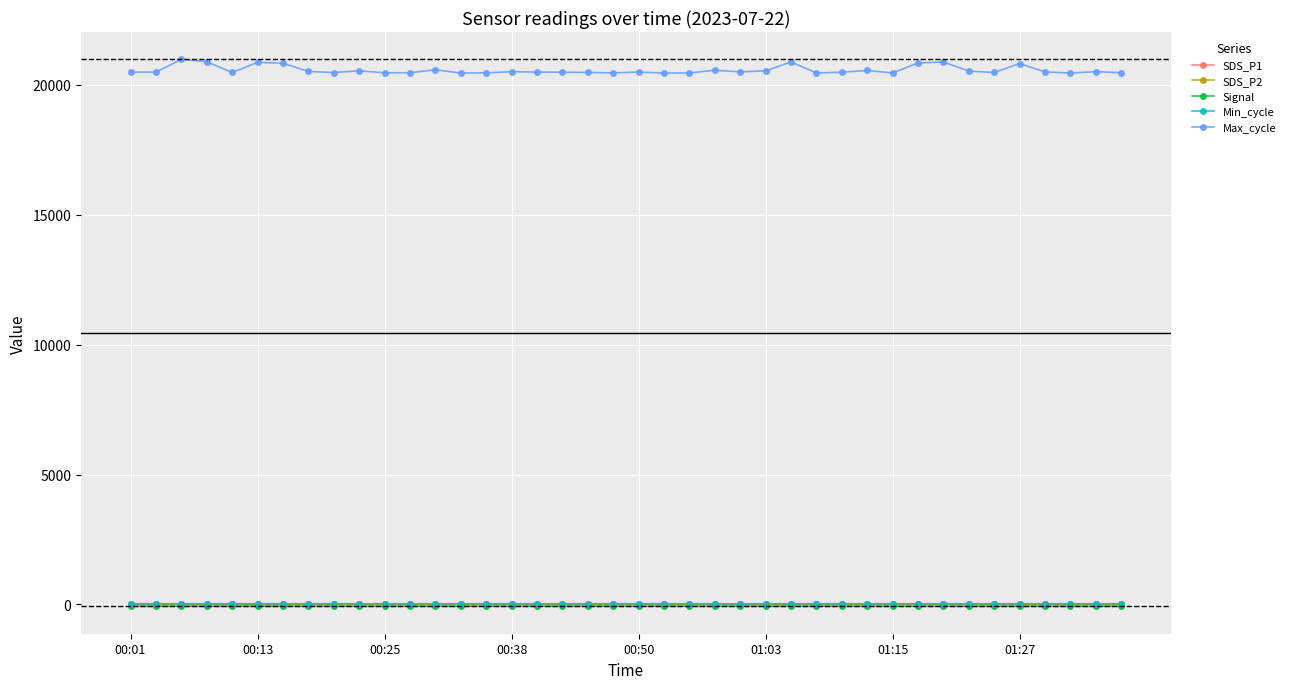

True or false: Max_cycle and SDS_P1 cross at least once.

False